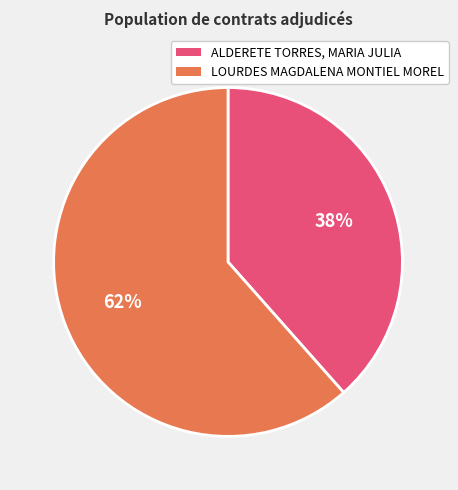

To the nearest percent, what percentage of the pie is ALDERETE TORRES, MARIA JULIA?

38%